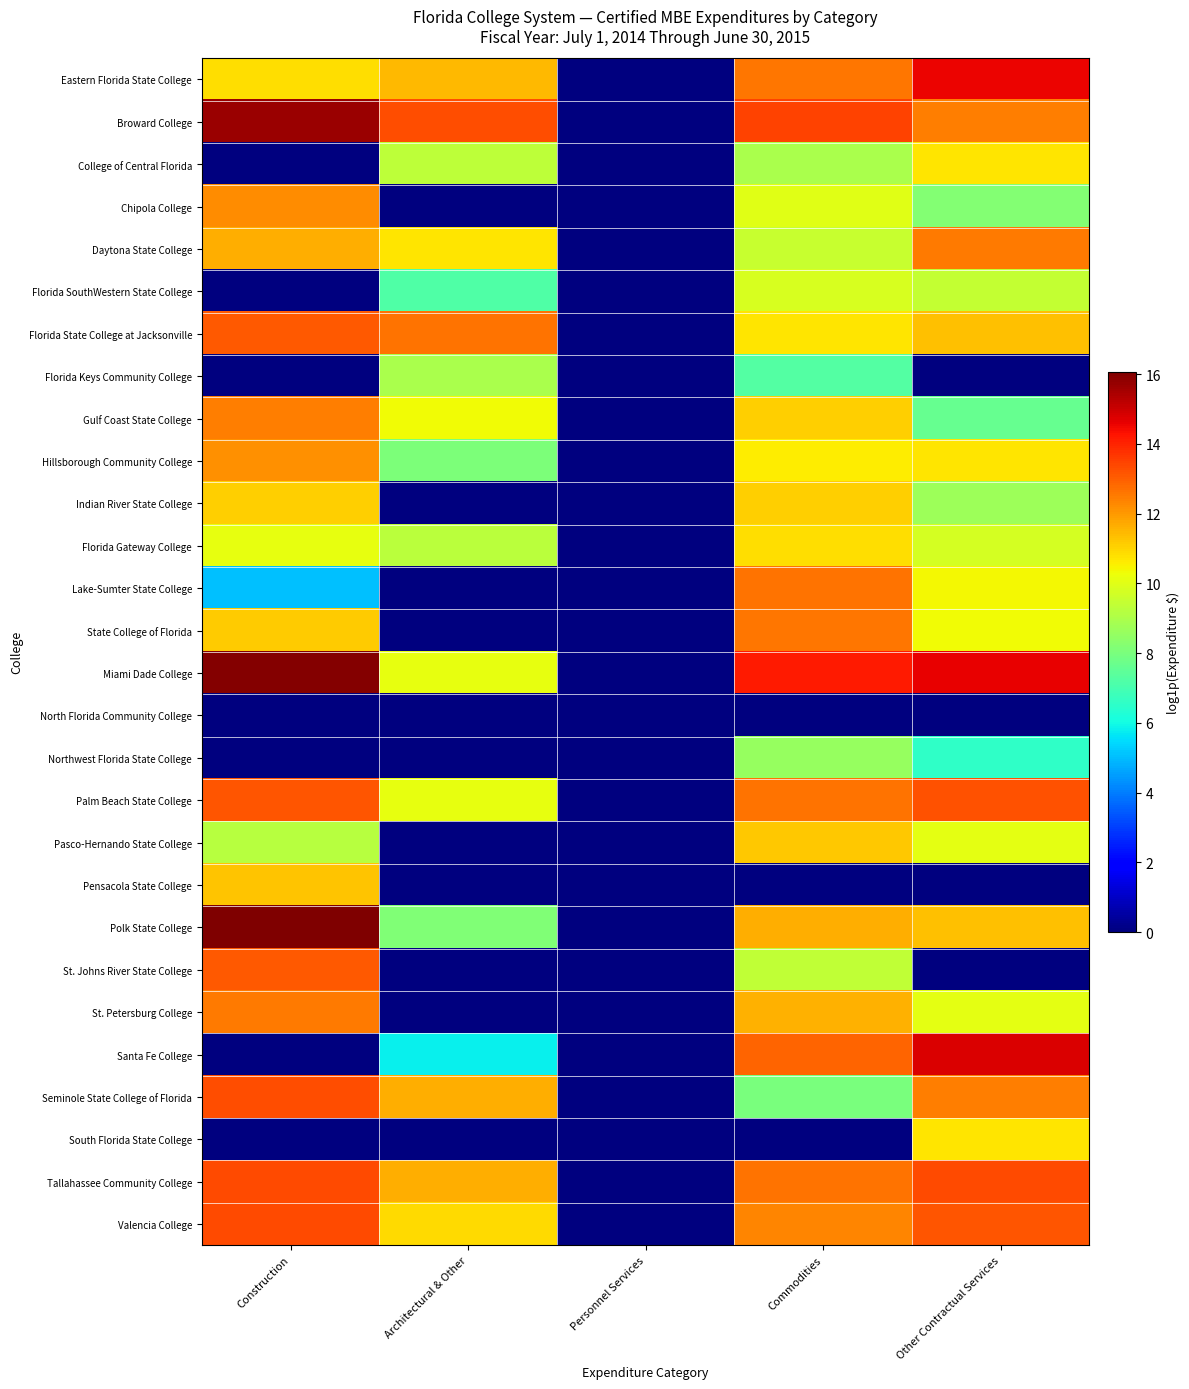

What is the difference between the highest and lowest values at Other Contractual Services?

14.8